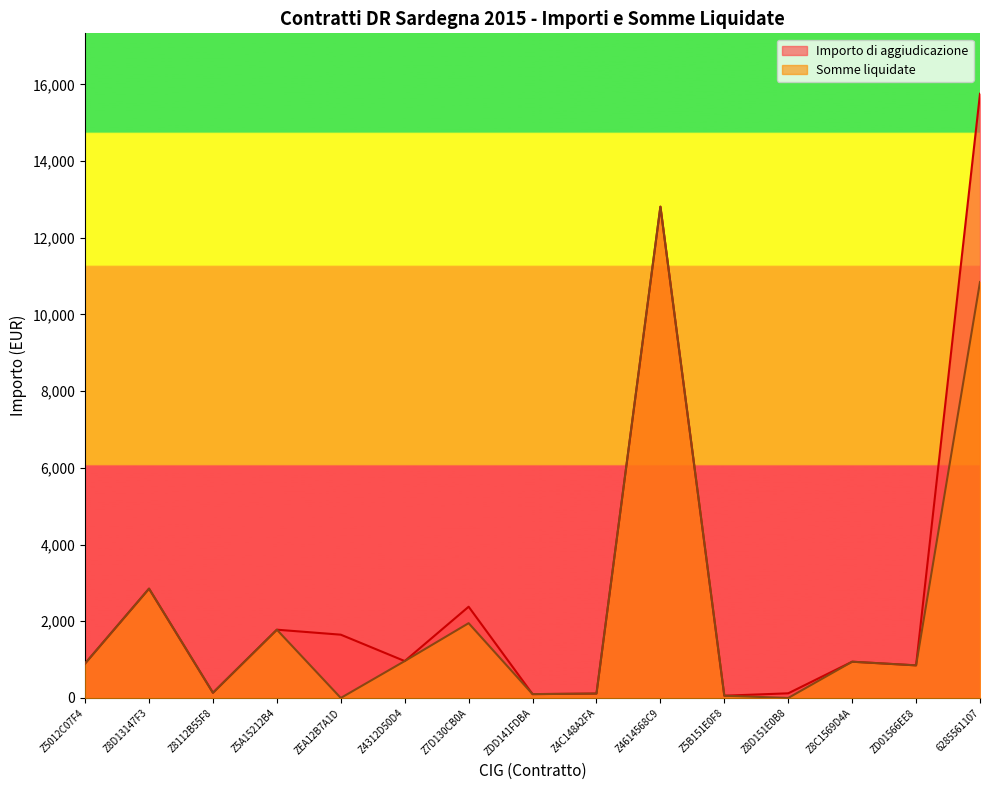

Reading left to right, list all the values displayed in this chart.

Importo di aggiudicazione: Z5012C07F4=900.0	Z8D13147F3=2850.0	Z8112B55F8=135.0	Z5A15212B4=1780.0	ZEA12B7A1D=1650.0	Z4312D50D4=962.0	Z7D130CB0A=2379.0	ZDD141FDBA=100.0	Z4C148A2FA=114.8	Z4614568C9=12810.0	Z5B151E0F8=58.8	Z8D151E0B8=121.0	Z8C1569D4A=945.0	ZD01566EE8=850.0	6285561107=15754.7
Somme liquidate: Z5012C07F4=900.0	Z8D13147F3=2850.0	Z8112B55F8=135.0	Z5A15212B4=1780.0	ZEA12B7A1D=0.0	Z4312D50D4=962.0	Z7D130CB0A=1950.0	ZDD141FDBA=100.0	Z4C148A2FA=114.7	Z4614568C9=12810.0	Z5B151E0F8=58.8	Z8D151E0B8=0.0	Z8C1569D4A=945.0	ZD01566EE8=850.0	6285561107=10846.4